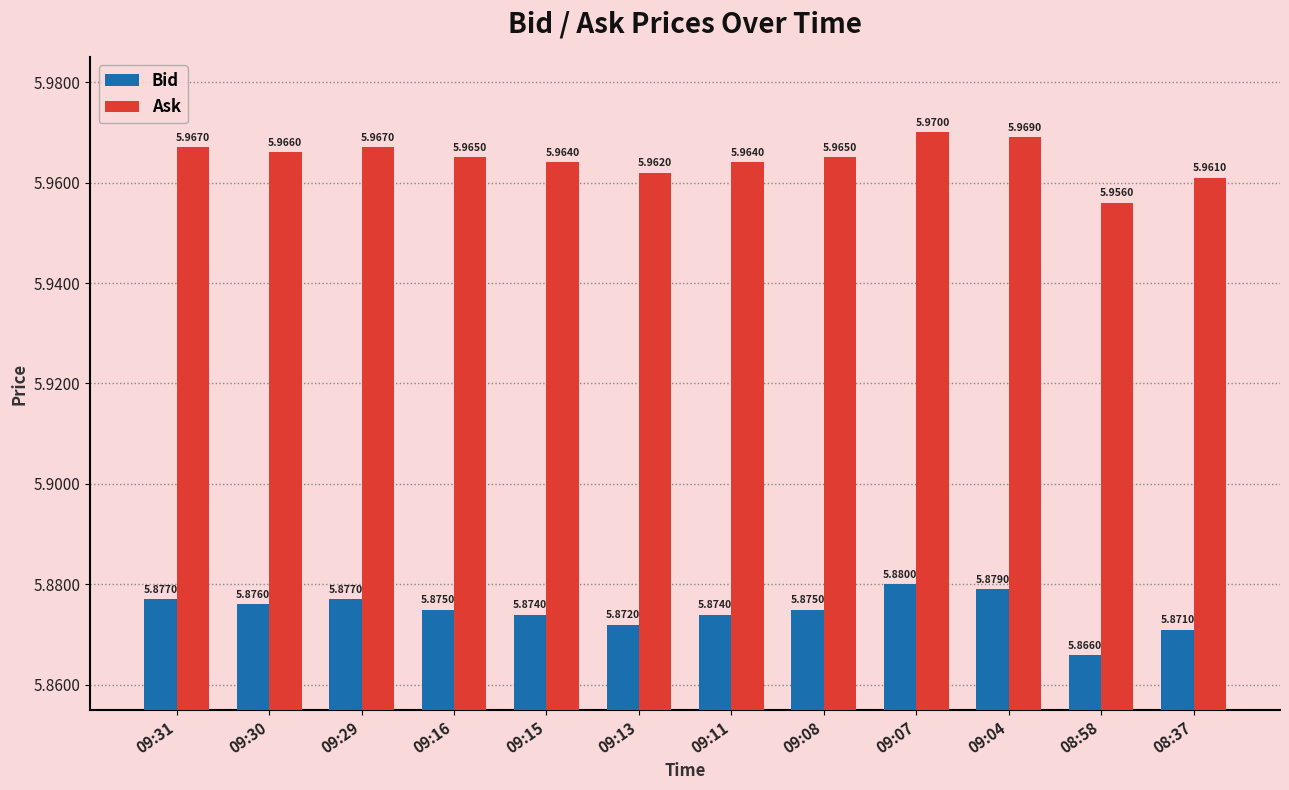

Rank the series at 09:07 from highest to lowest value.

Ask, Bid